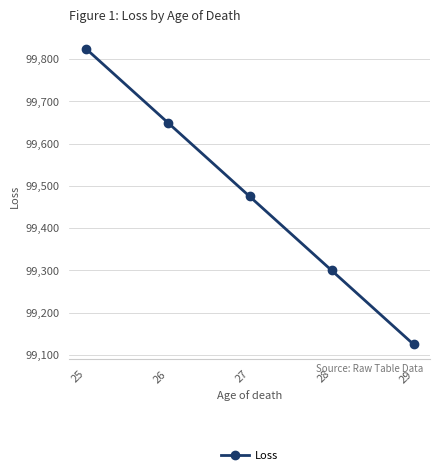

What is the change in value from 26 to 27?

-175